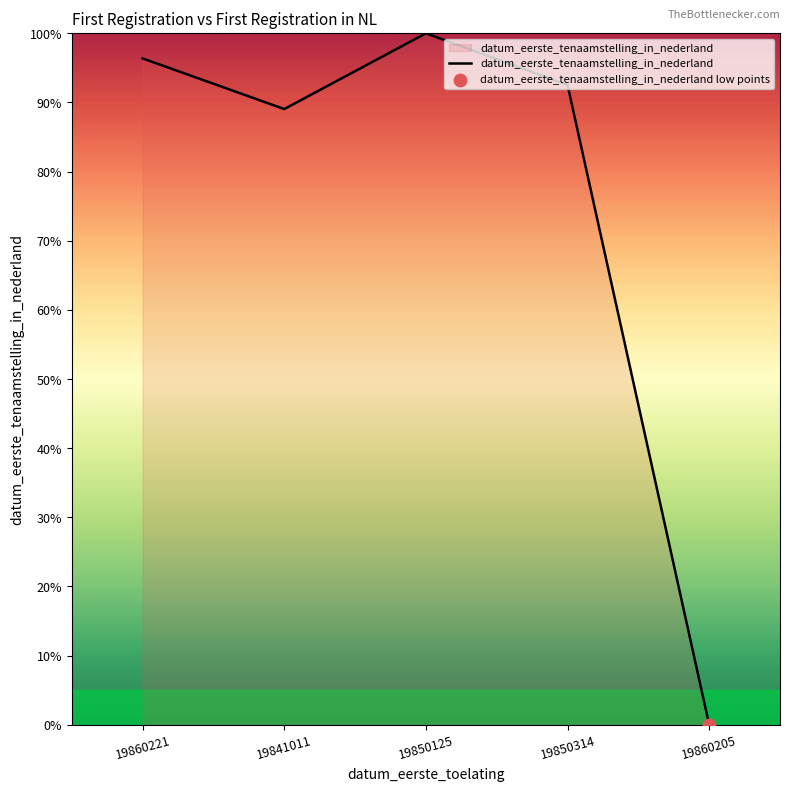

What is the change in value from 19850125 to 19860205?

-100.0